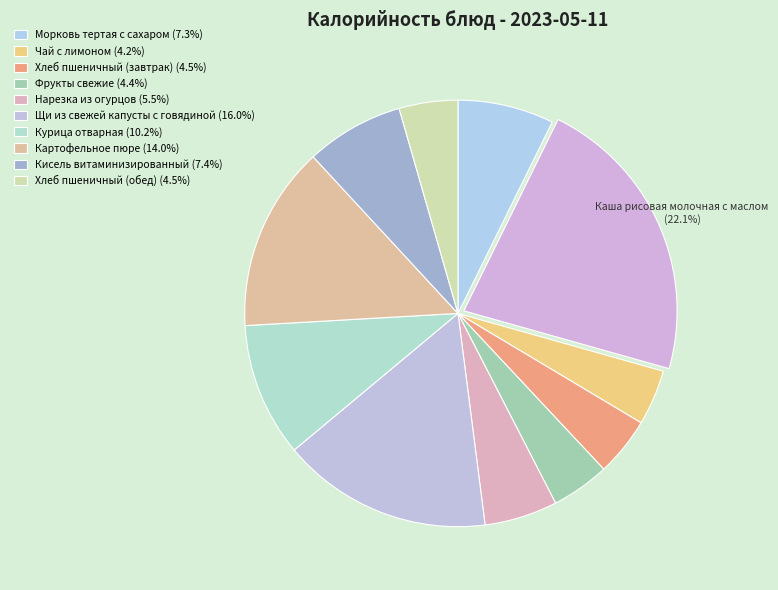

How many slices are in this pie chart?

11